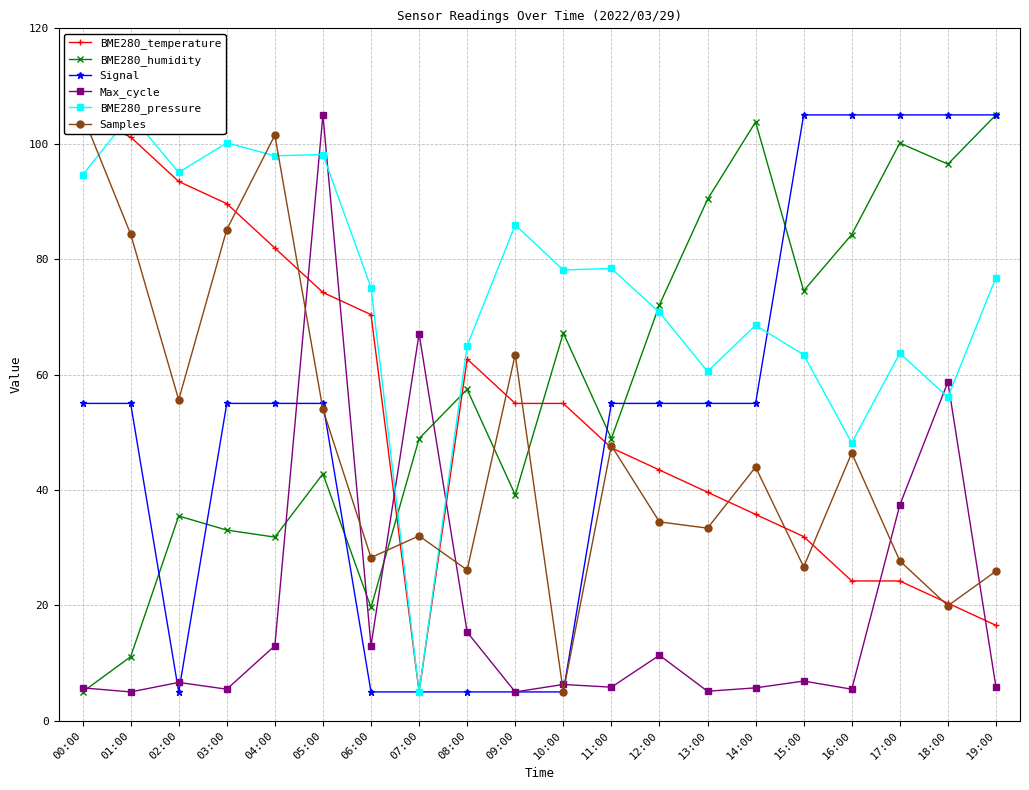

Where is the first local minimum for BME280_humidity?

04:00